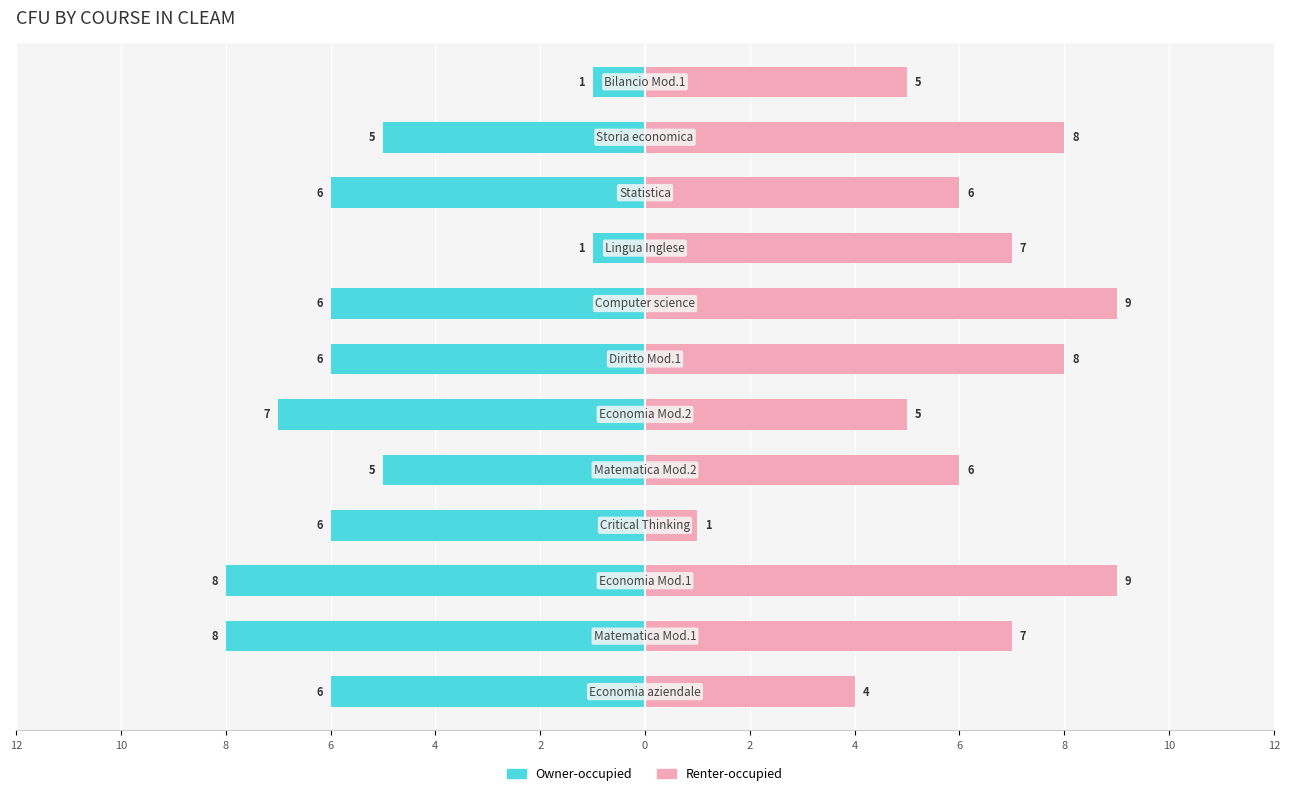

What is the sum of all Owner-occupied values?

-65